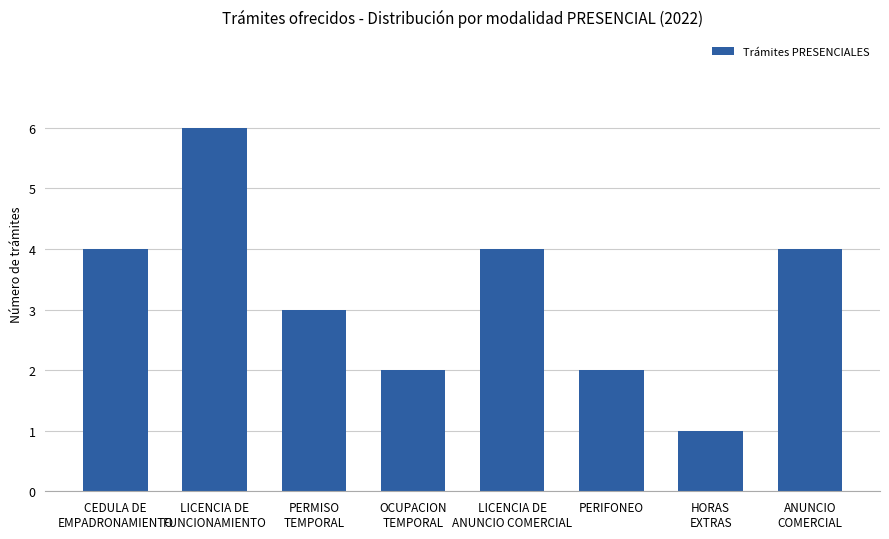

Read the value at LICENCIA DE
FUNCIONAMIENTO.

6